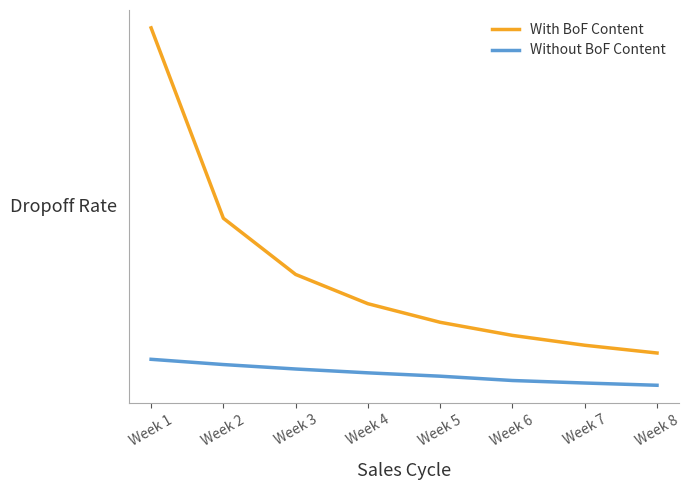

Does the chart have visible grid lines?

No